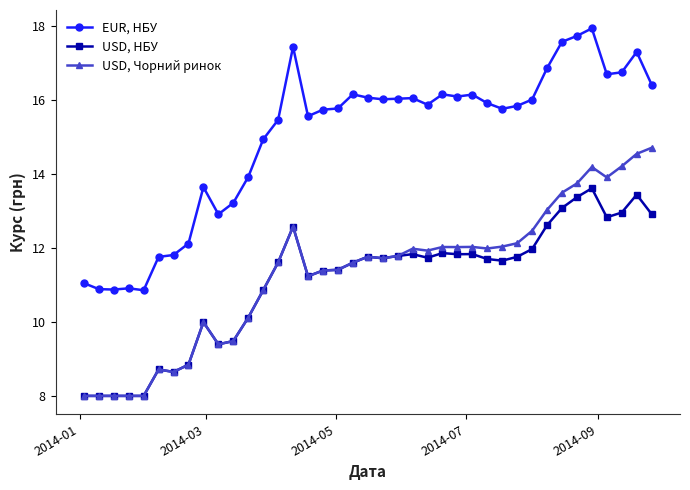

Rank the series by their maximum value, from highest to lowest.

EUR, НБУ, USD, Чорний ринок, USD, НБУ